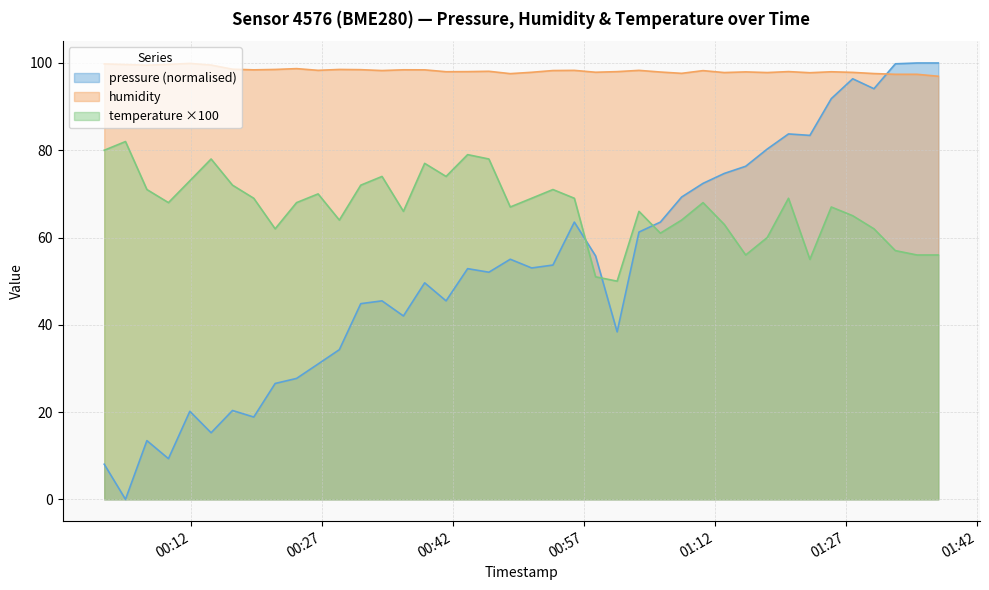

What is the value of the pressure point at the 36th from the left?

96.4